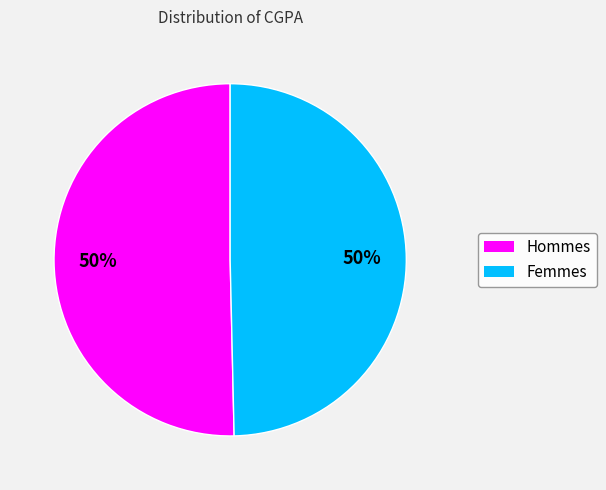

To the nearest percent, what percentage of the pie is Femmes?

50%